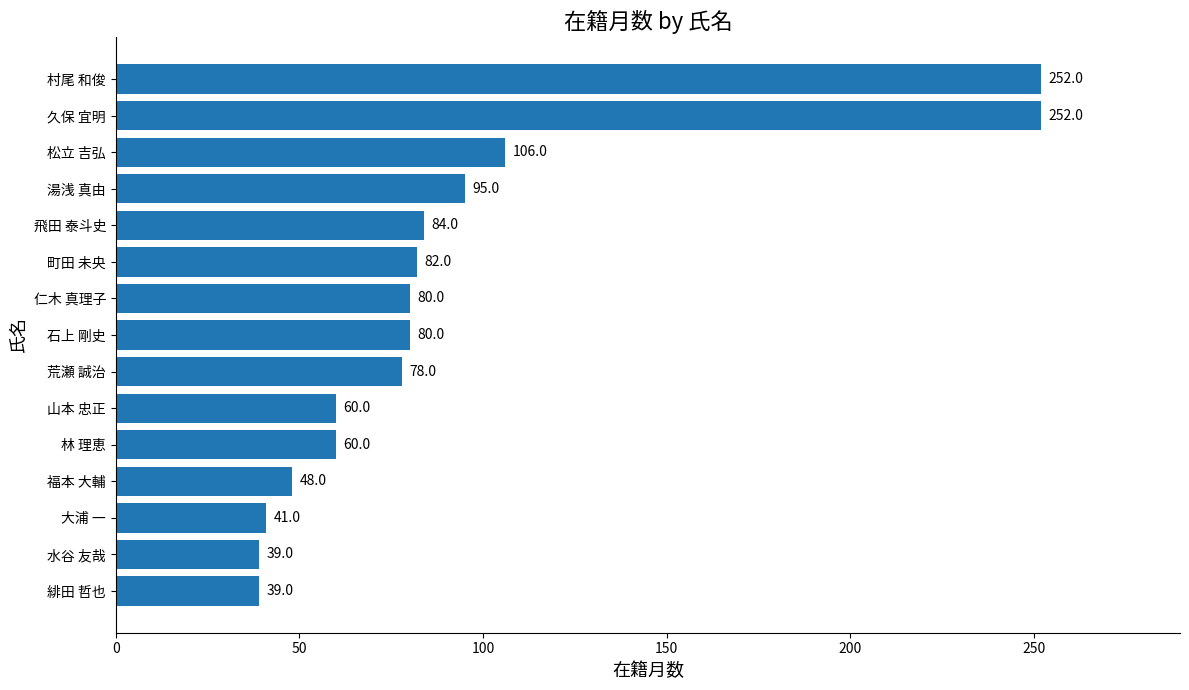

Are the bars grouped side by side (vs. stacked)?

No